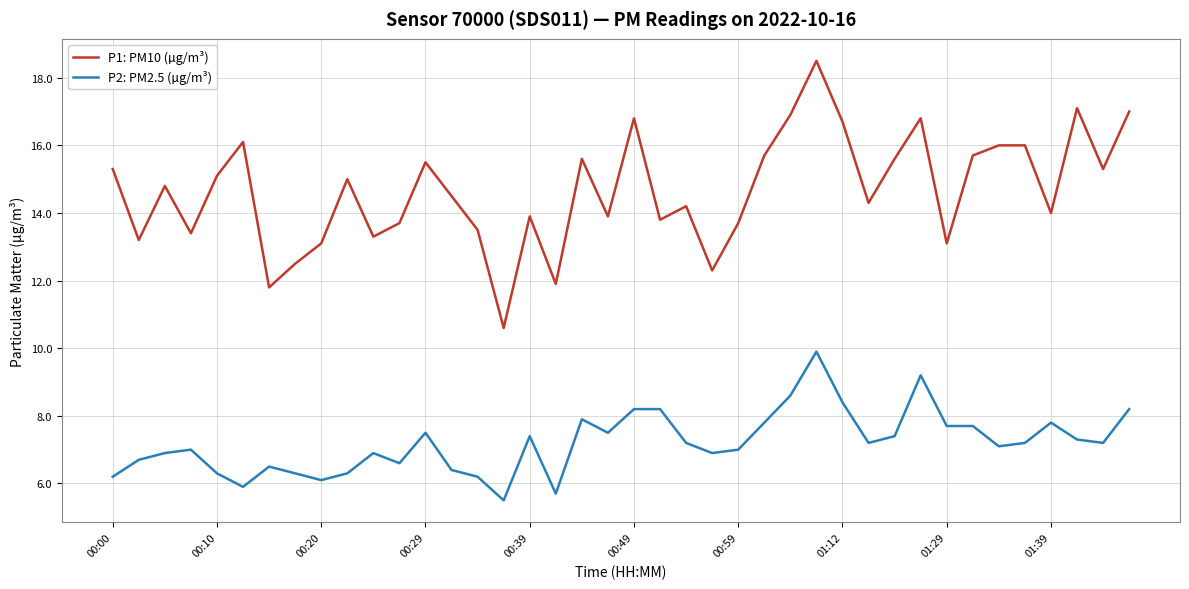

List the series in order of their overall mean, lowest first.

P2: PM2.5 (µg/m³), P1: PM10 (µg/m³)